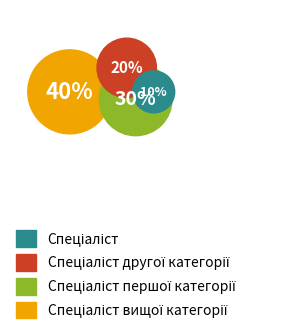

What percentage is NOT represented by Спеціаліст?

90.0%